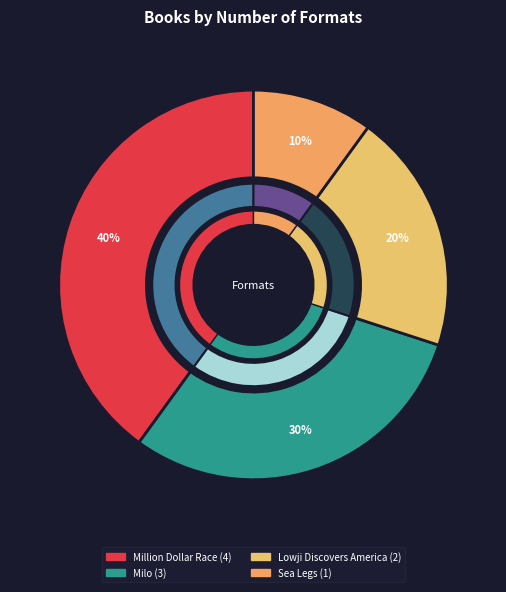

Count the number of slices in the pie.

4